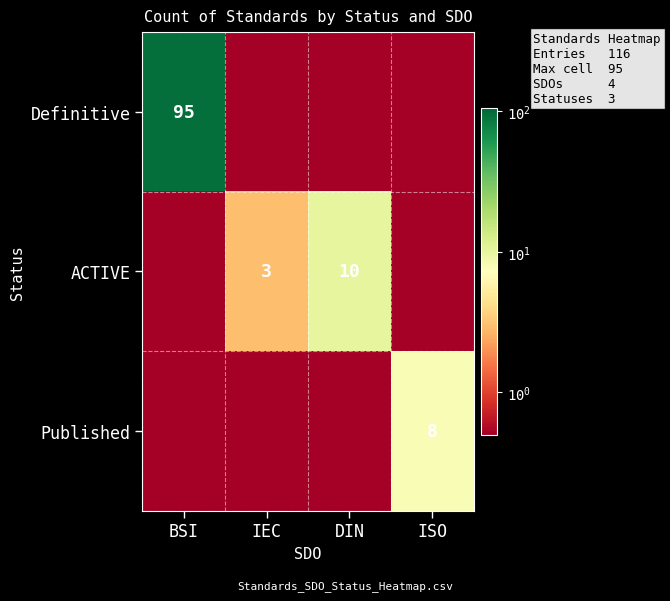

The Published series shows 12.8 at ISO. True or false?

False